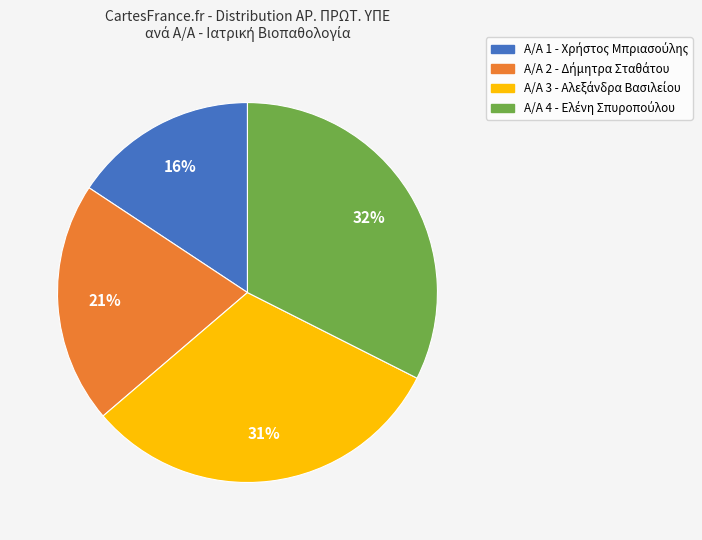

Is there a majority slice in this chart?

No